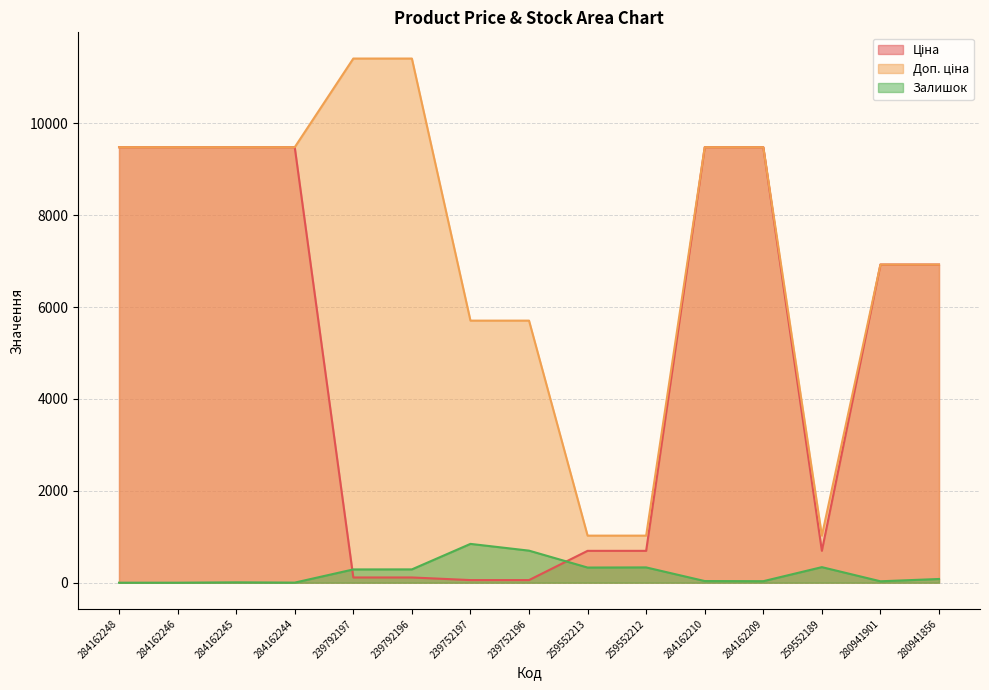

Rank the series by their average value, from highest to lowest.

Доп. ціна, Ціна, Залишок